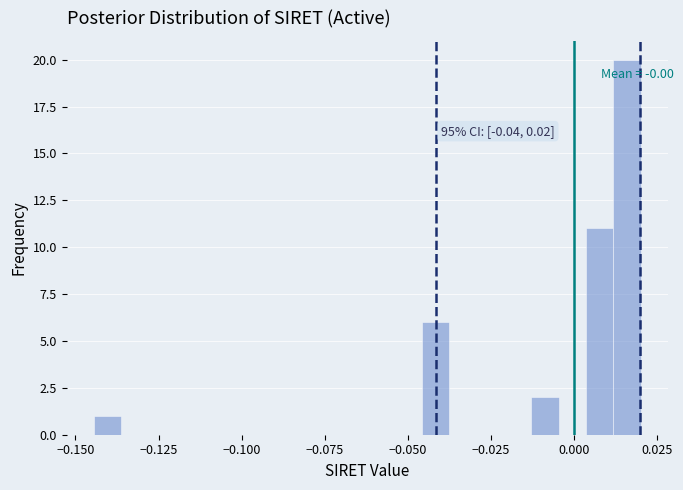

Read against the x-axis, roughly where is the centre of the tallest bar?

0.015